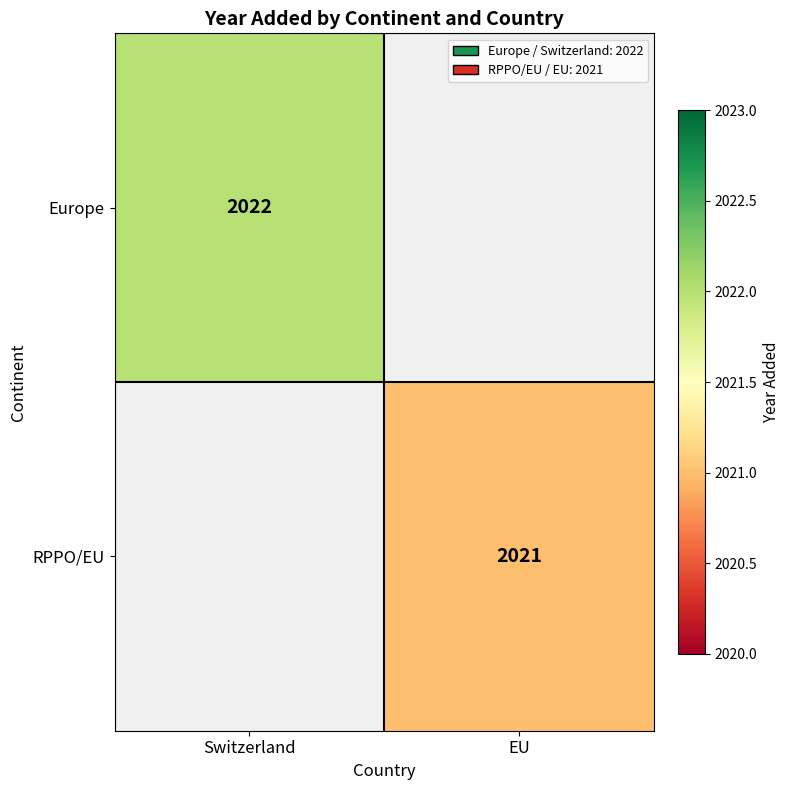

The value of Europe at Switzerland is 1071.1. True or false?

False